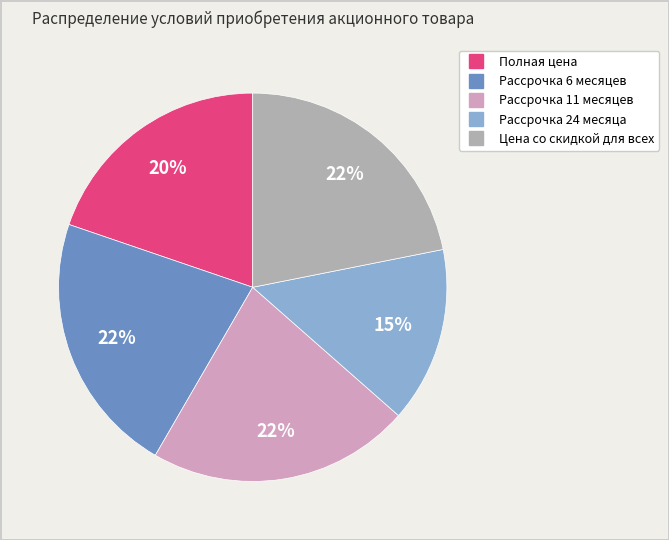

To the nearest percent, what is the average slice percentage?

20%